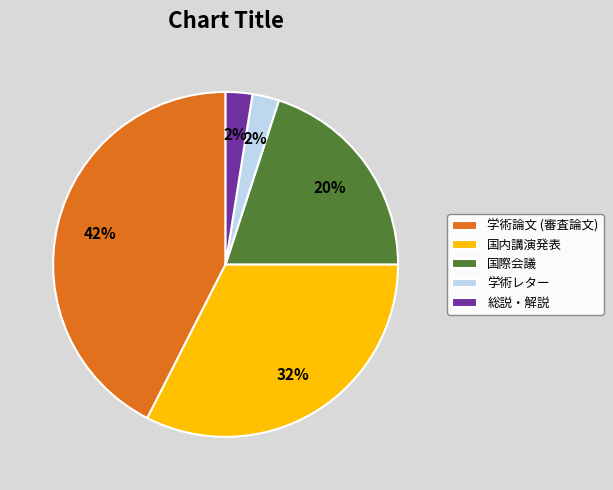

Is the sum of 国内講演発表 and 総説・解説 greater than half?

No